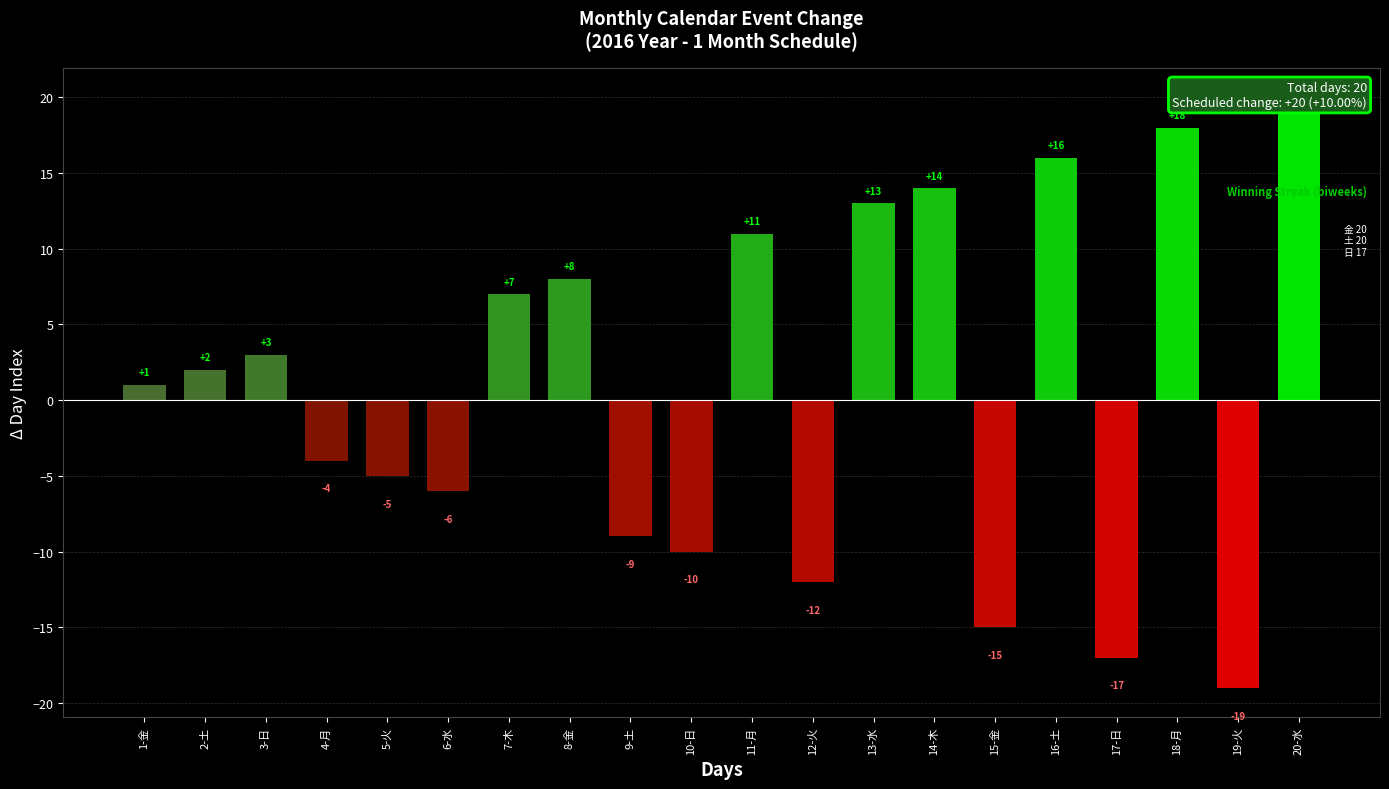

What is the difference between the second highest and minimum values?

37